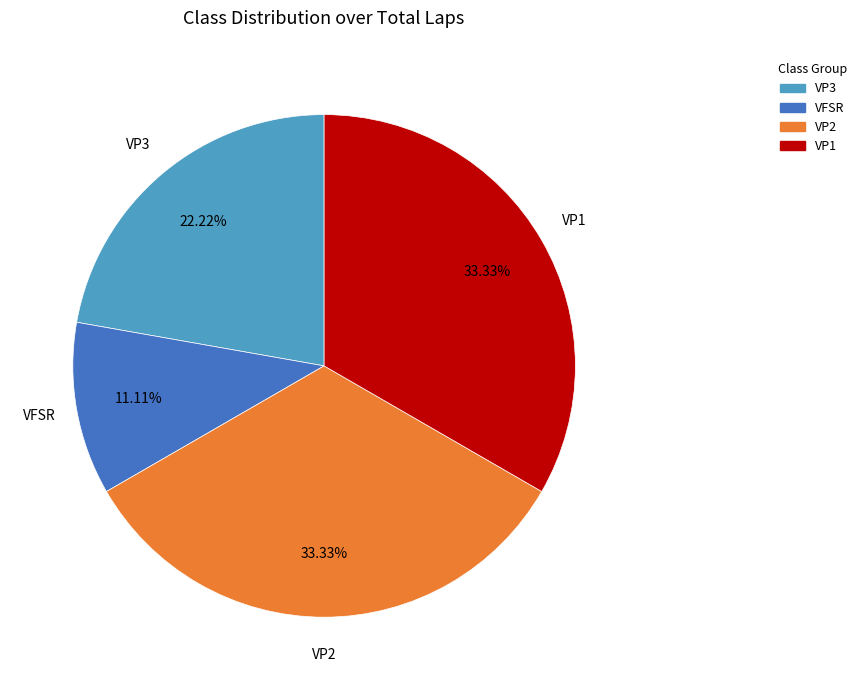

Which category has the smallest portion of the pie?

VFSR